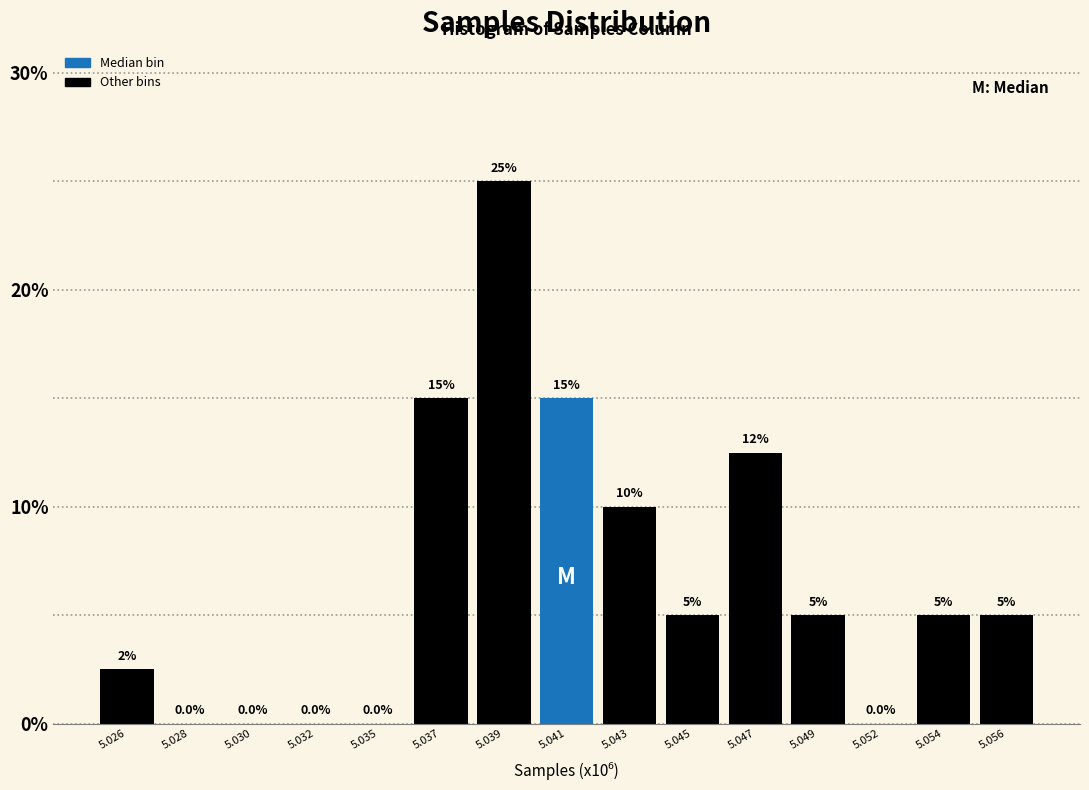

Reading right to left, what are all the values shown in this chart?

5.056=5.0	5.054=5.0	5.052=0.0	5.049=5.0	5.047=12.5	5.045=5.0	5.043=10.0	5.041=15.0	5.039=25.0	5.037=15.0	5.035=0.0	5.032=0.0	5.030=0.0	5.028=0.0	5.026=2.5